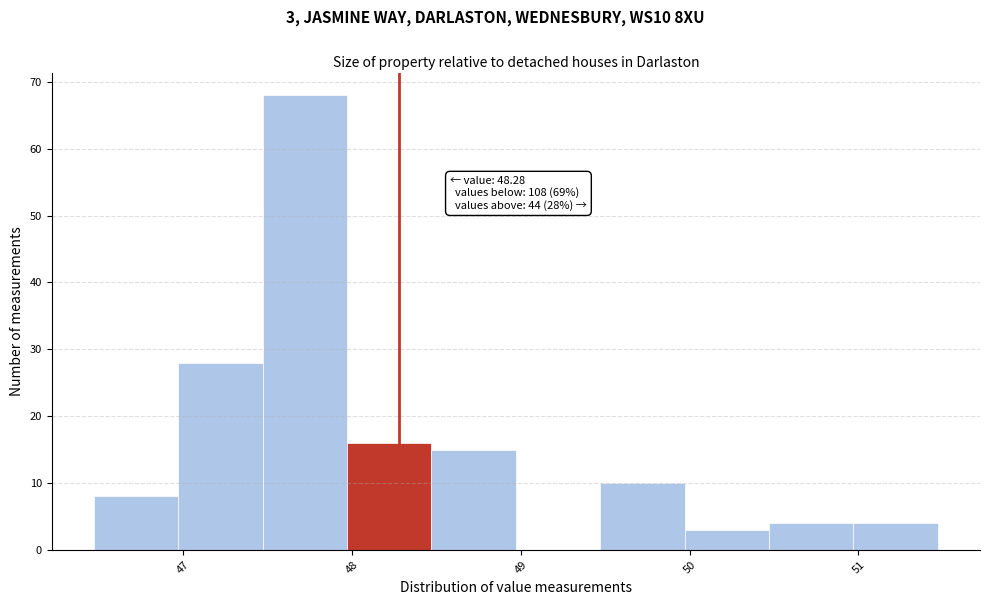

Which range on the x-axis has the tallest bar?

47.47 to 47.97